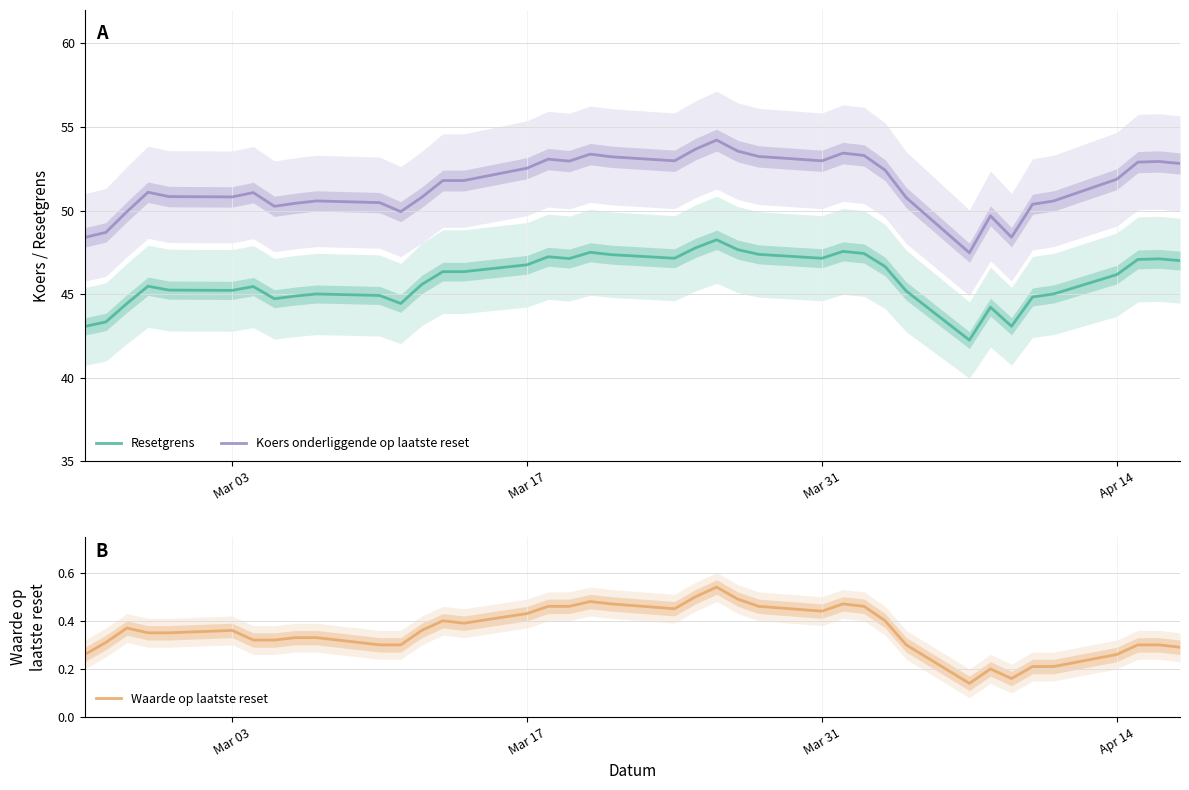

List the series in order of their peak value, highest first.

Koers onderliggende op laatste reset, Resetgrens, Waarde op laatste reset